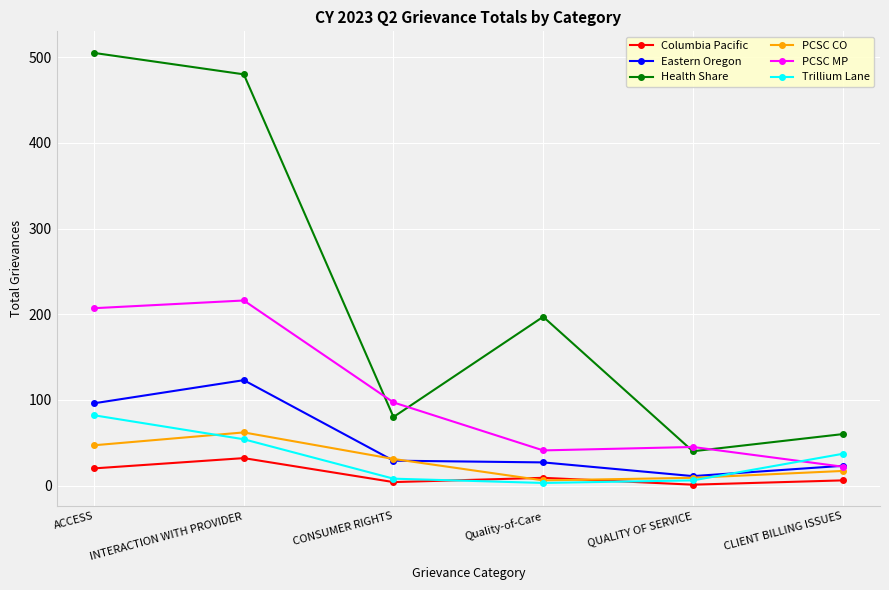

True or false: Columbia Pacific and Health Share intersect in this chart.

False